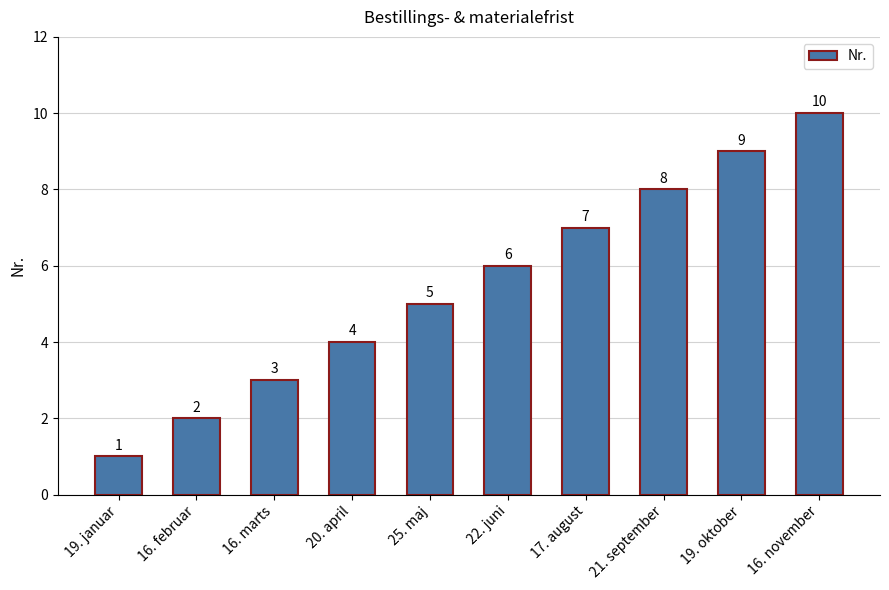

How many bars are there in total?

10